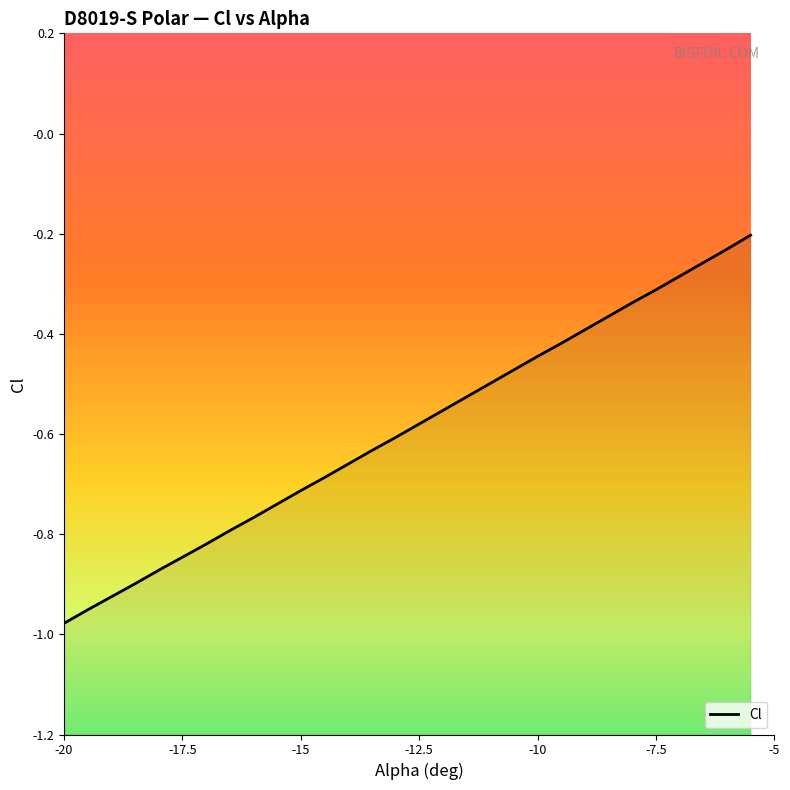

What is the sum of all values?

-17.8